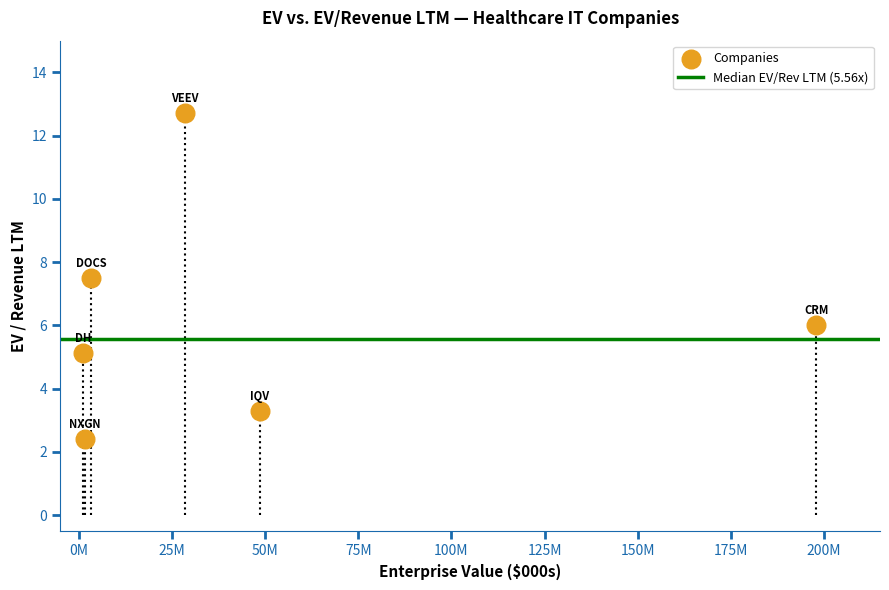

What is the range of X values (max minus min)?

196704200.0